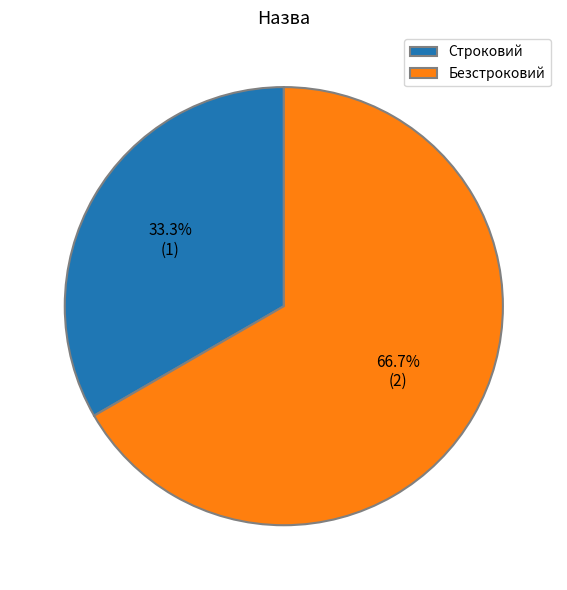

Count the number of slices in the pie.

2